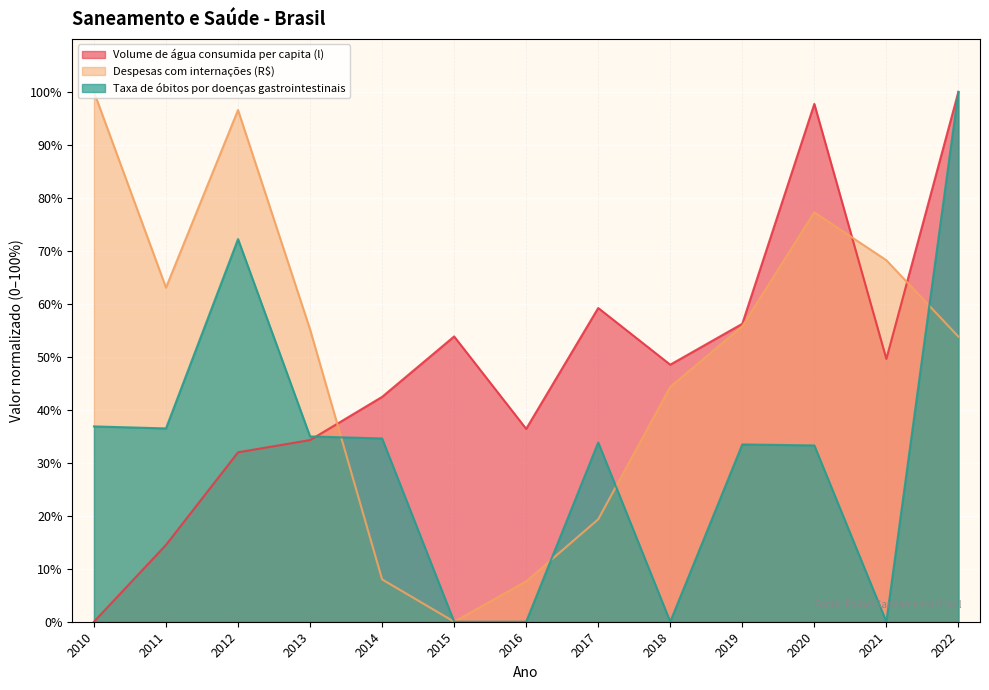

Reading left to right, list all the values displayed in this chart.

Volume de água consumida per capita (l): 0.0	14.5	32.0	34.3	42.4	53.8	36.4	59.2	48.5	56.2	97.7	49.6	100.0
Despesas com internações (R$): 100.0	63.1	96.6	55.2	8.0	0.0	7.6	19.3	44.3	55.7	77.3	68.2	53.8
Taxa de óbitos por doenças gastrointestinais: 36.9	36.5	72.2	35.0	34.6	0.0	0.0	33.8	0.0	33.5	33.3	0.0	100.0